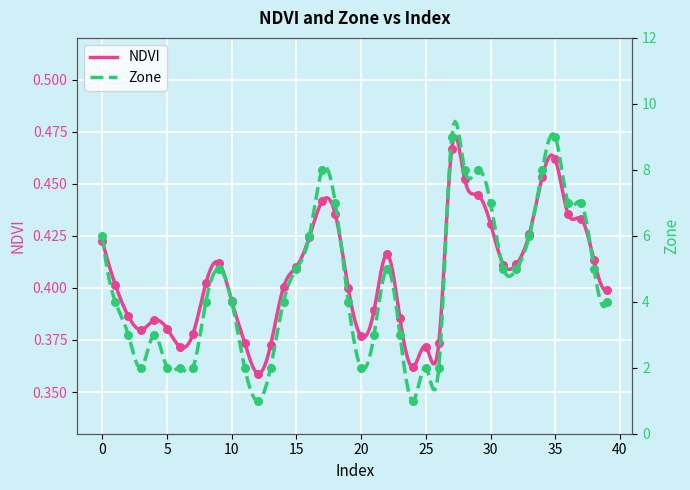

Which series has the largest total across all categories?

Zone